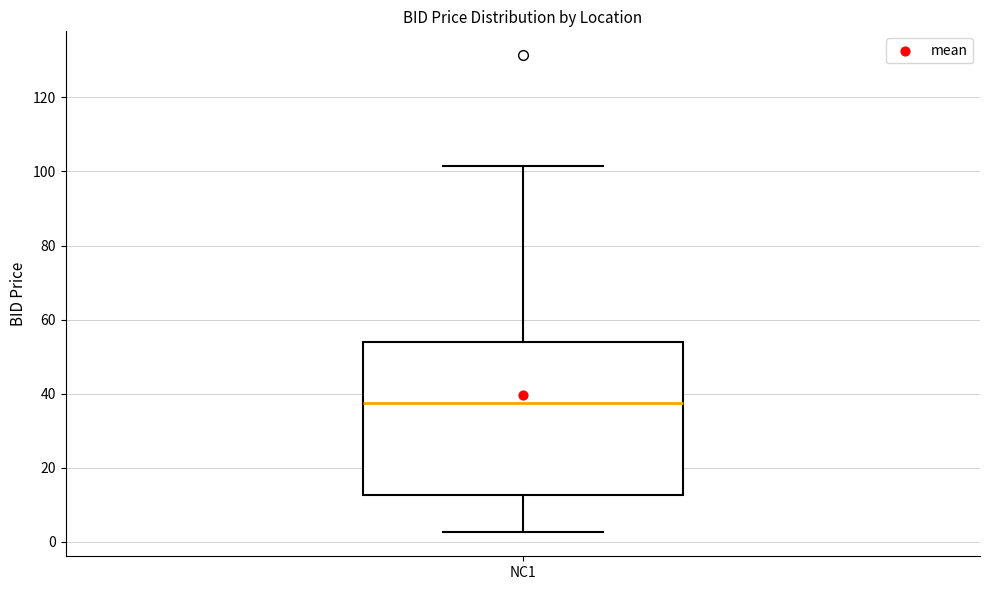

Read this box plot against the y-axis: the position of the median line, the range covered by the box, and the ends of both whiskers. The values are not printed on the chart, so give them approximately, as read against the axis.

median 38, box 12 to 54, whiskers 2 to 102